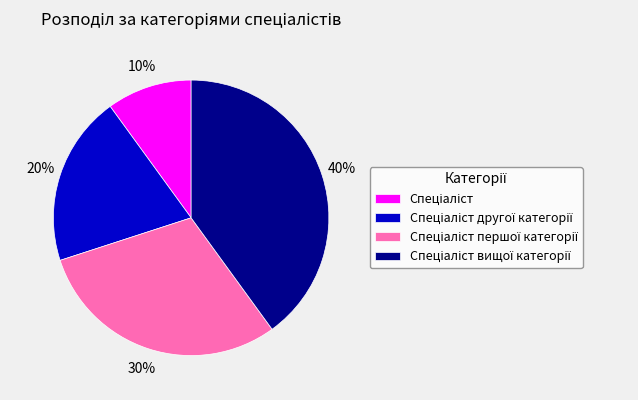

Is there any slice that represents more than half of the pie?

No